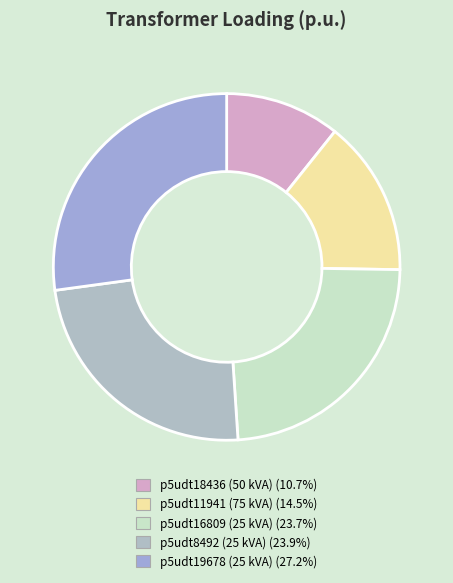

How many segments does this pie chart have?

5